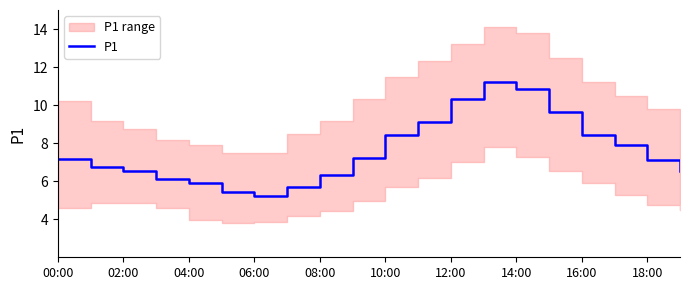

The value of P1 at 08:00 is 8.3. True or false?

False